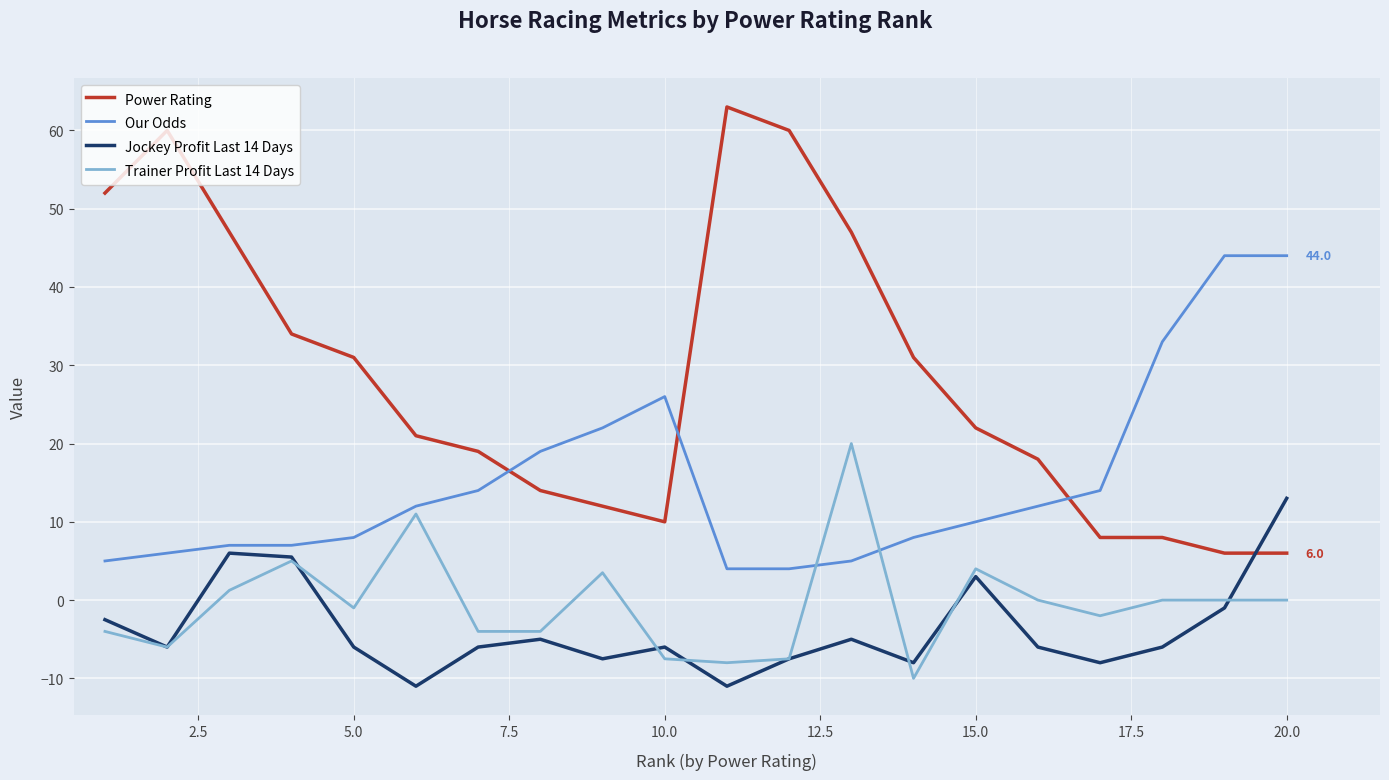

What is the maximum value for Our Odds?

44.0